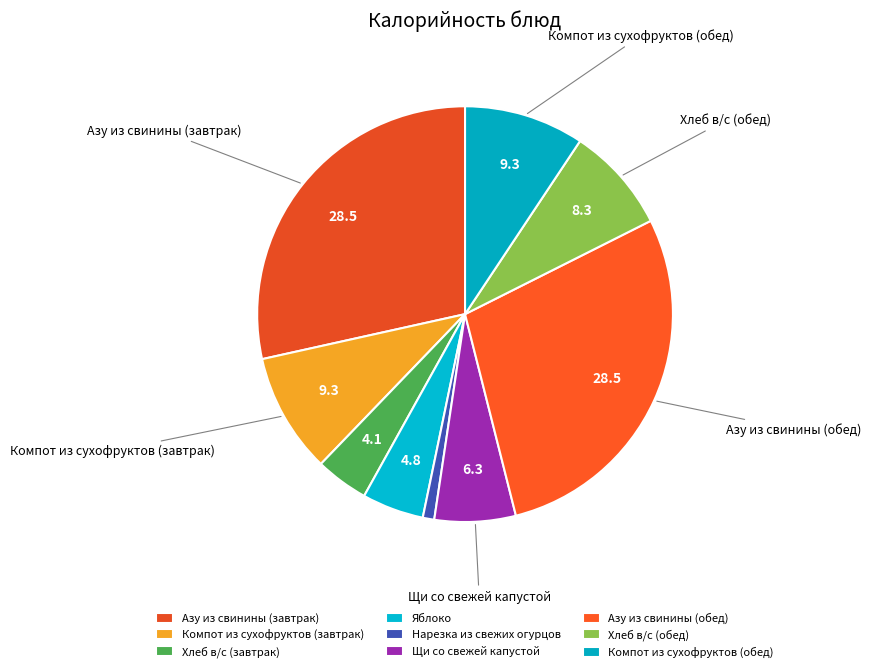

To the nearest percent, what percentage of the pie is Азу из свинины (завтрак)?

28%